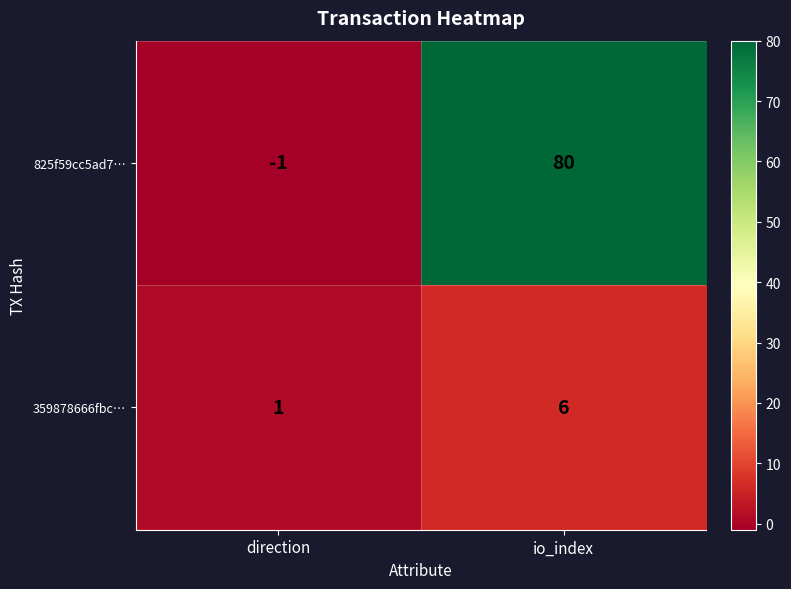

Rank the series by their maximum value, from lowest to highest.

359878666fbc…, 825f59cc5ad7…